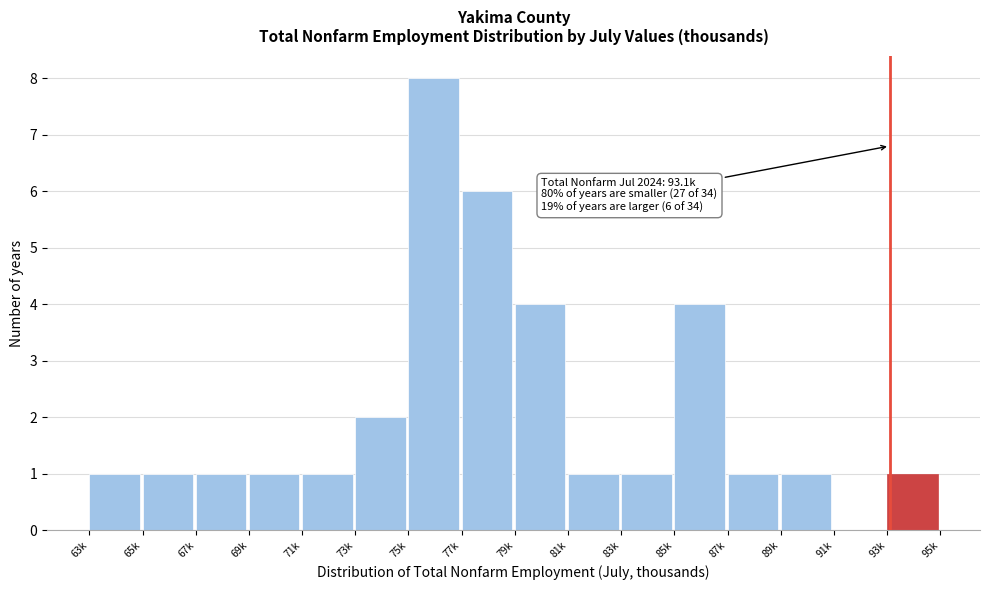

Reading left to right, extract all data points from this chart.

63k=1	65k=1	67k=1	69k=1	71k=1	73k=2	75k=8	77k=6	79k=4	81k=1	83k=1	85k=4	87k=1	89k=1	91k=0	93k=1